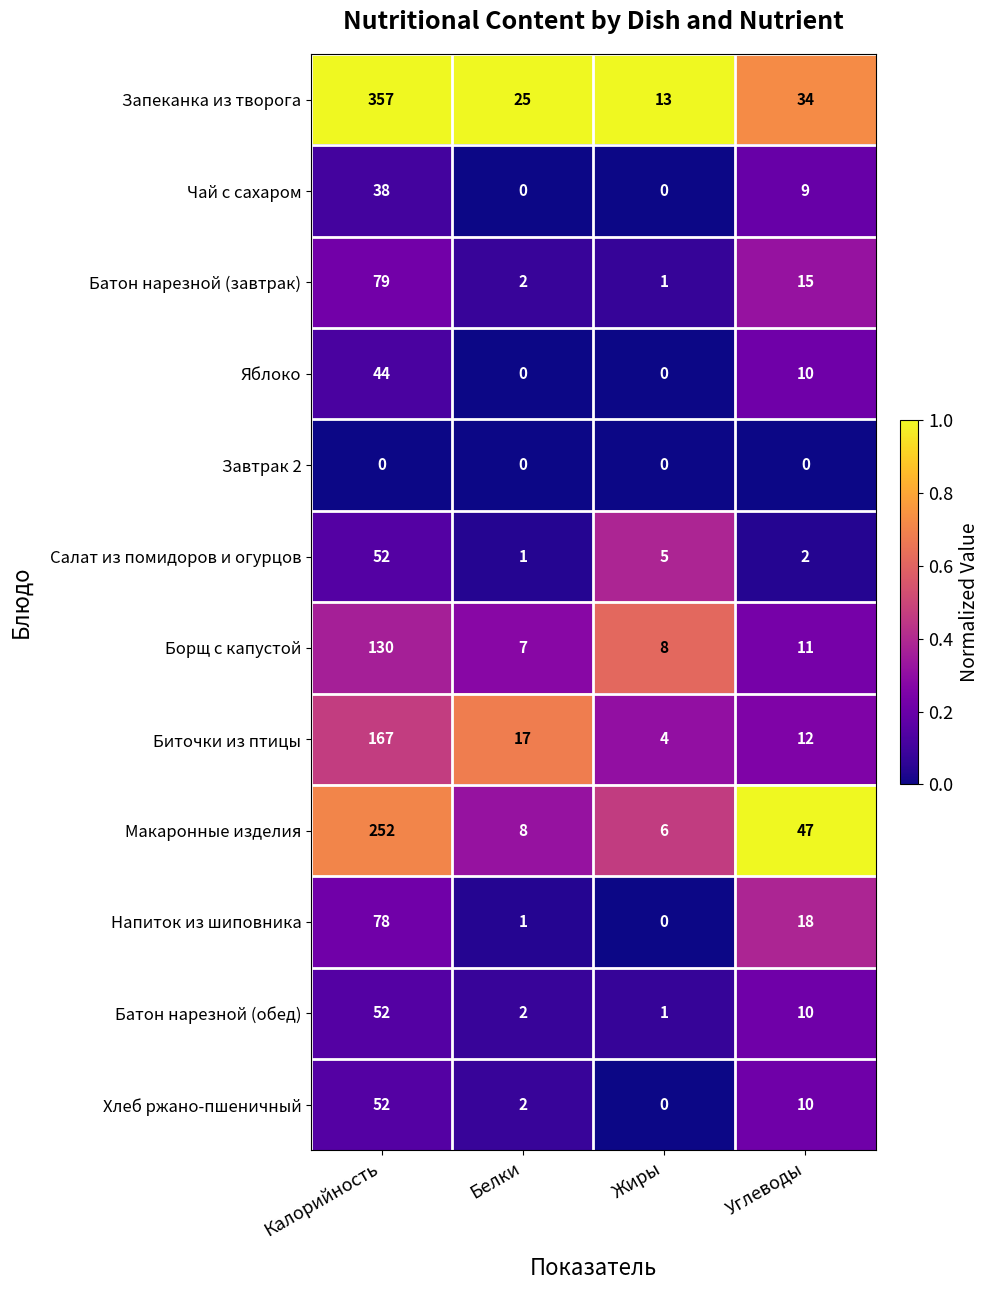

What is the difference between the maximum and minimum values in the Запеканка из творога series?

344